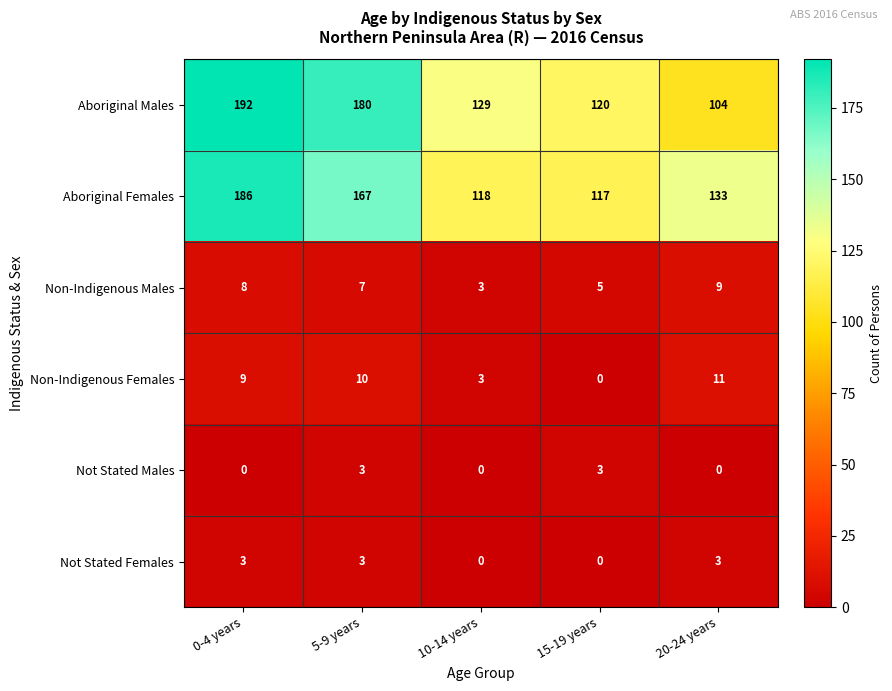

Which series has the largest range (max minus min)?

Aboriginal Males